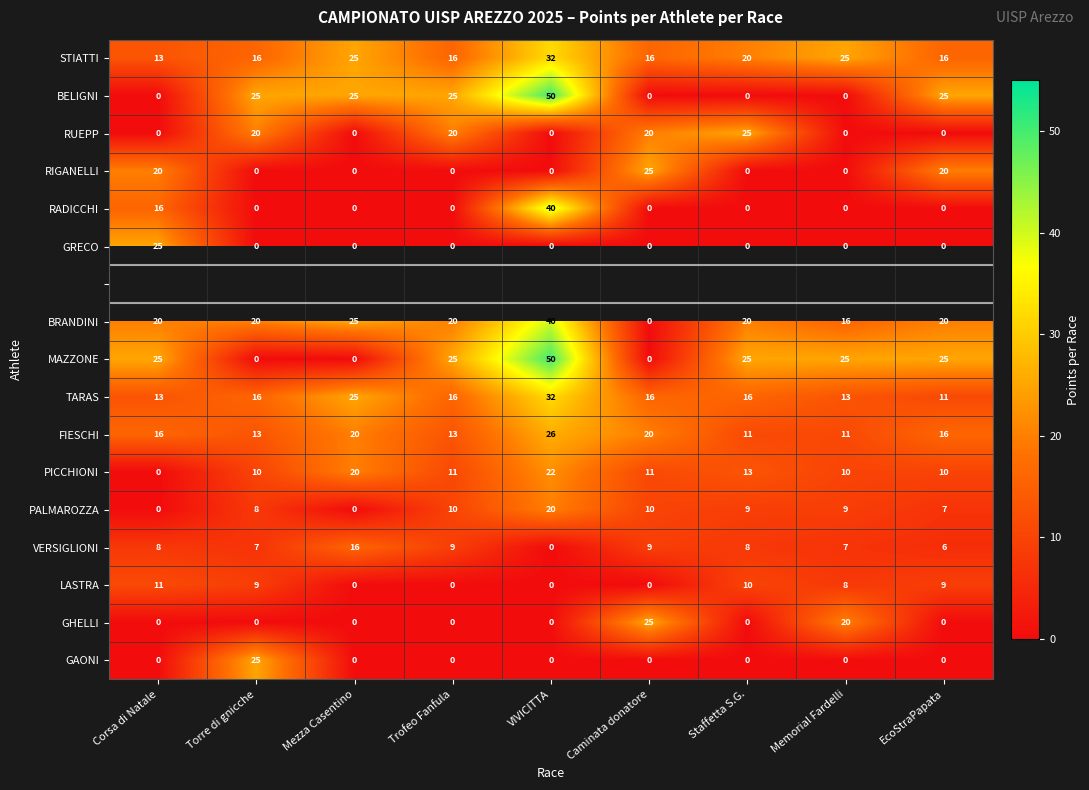

The value of GAONI at Mezza Casentino is 16.9. True or false?

False